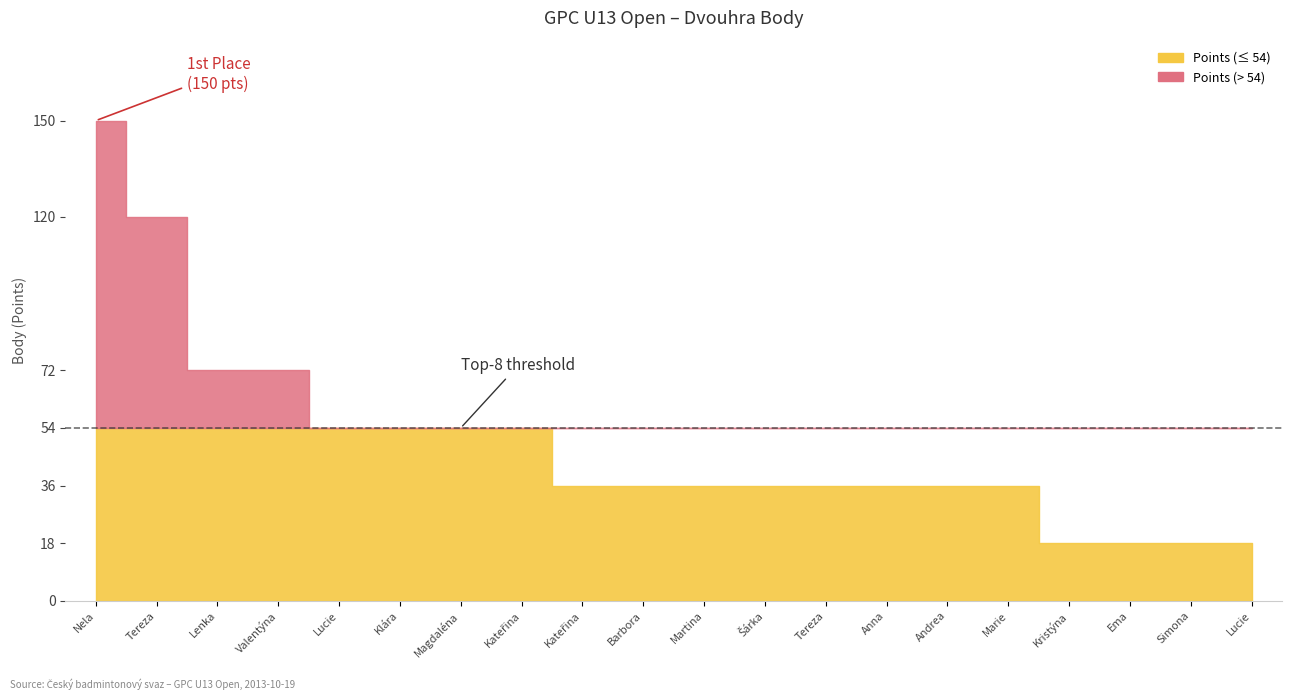

List the labels in order of value, smallest first.

Uherová Kristýna, Staňková Ema, Formánková Simona, Vychytilová Lucie, Mizerová Kateřina, Pospíšilová Barbora, Šmídová Martina, Líbalová Šárka, Charyparová Tereza, Drnková Anna, Uherová Andrea, Růžičková Marie, Metzová Lucie, Petrušková Klára, Plšková Magdaléna, Valentová Kateřina, Kmoníčková Lenka, Sonnková Valentýna, Hřebíková Tereza, Němcová Nela